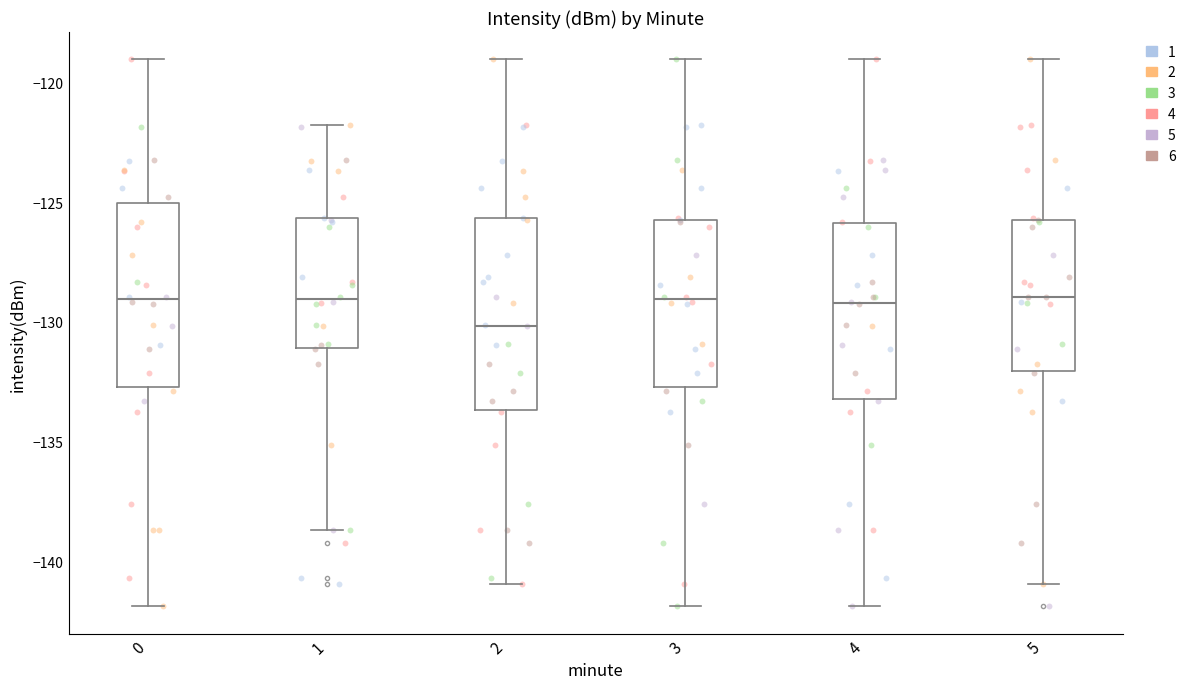

Reading left to right, read every box against the y-axis: the position of its median line, the range the box covers, and the ends of its whiskers. The values are not printed on the chart, so give them approximately, as read against the axis.

0: median -129.0, box -132.5 to -125.0, whiskers -142.0 to -119.0
1: median -129.0, box -131.0 to -125.5, whiskers -138.5 to -122.0
2: median -130.0, box -133.5 to -125.5, whiskers -141.0 to -119.0
3: median -129.0, box -132.5 to -126.0, whiskers -142.0 to -119.0
4: median -129.0, box -133.0 to -126.0, whiskers -142.0 to -119.0
5: median -129.0, box -132.0 to -126.0, whiskers -141.0 to -119.0